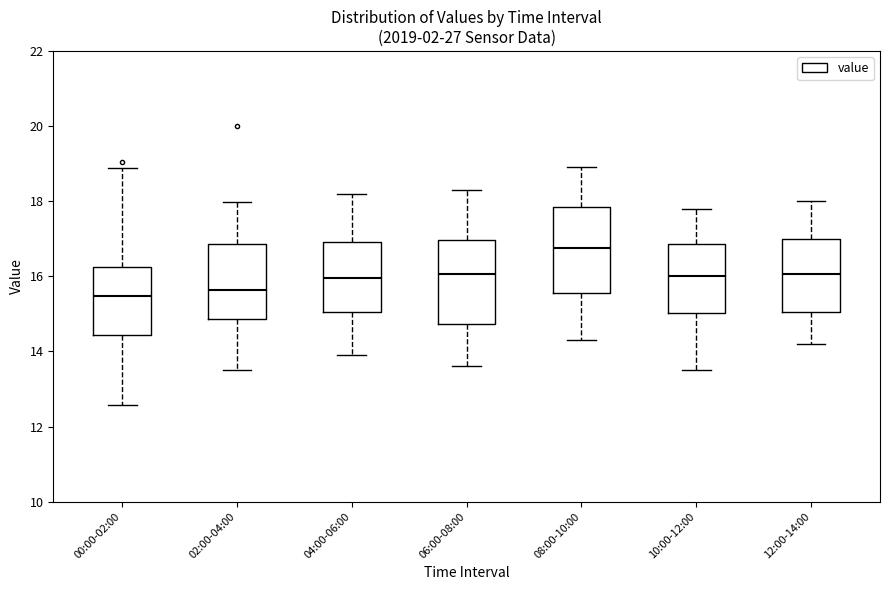

Reading left to right, read every box against the y-axis: the position of its median line, the range the box covers, and the ends of its whiskers. The values are not printed on the chart, so give them approximately, as read against the axis.

00:00-02:00: median 15.4, box 14.4 to 16.2, whiskers 12.6 to 18.8
02:00-04:00: median 15.6, box 14.8 to 16.8, whiskers 13.6 to 18.0
04:00-06:00: median 16.0, box 15.0 to 17.0, whiskers 14.0 to 18.2
06:00-08:00: median 16.0, box 14.8 to 17.0, whiskers 13.6 to 18.4
08:00-10:00: median 16.8, box 15.6 to 17.8, whiskers 14.4 to 19.0
10:00-12:00: median 16.0, box 15.0 to 16.8, whiskers 13.6 to 17.8
12:00-14:00: median 16.0, box 15.0 to 17.0, whiskers 14.2 to 18.0